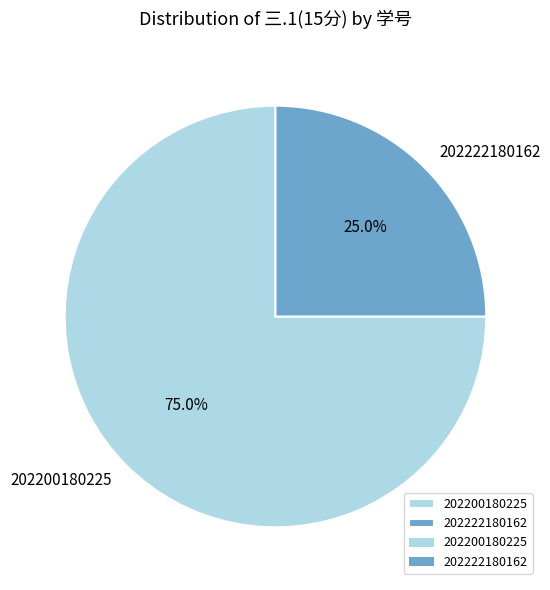

To the nearest percent, what is the average slice percentage?

50%